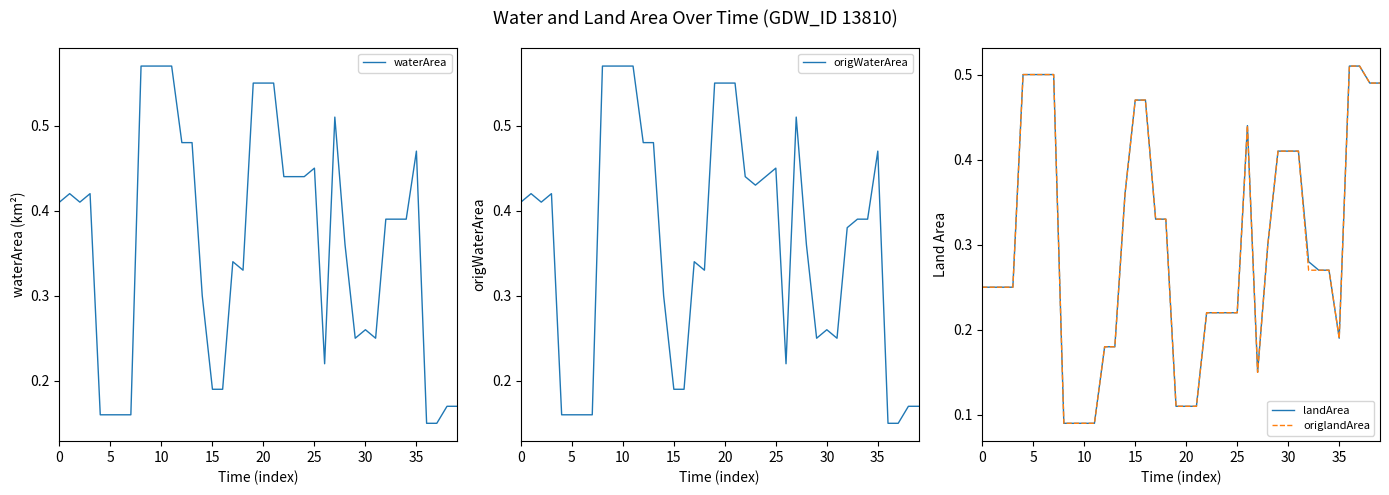

Which has a higher value, 31 or 30?

30